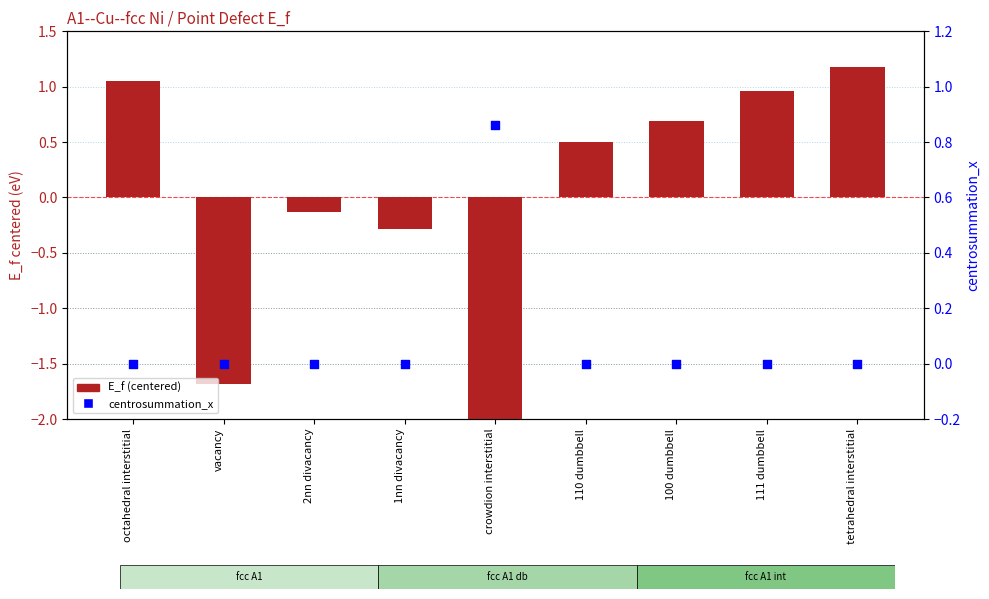

Which series reaches the maximum Y coordinate?

E_f (centered)